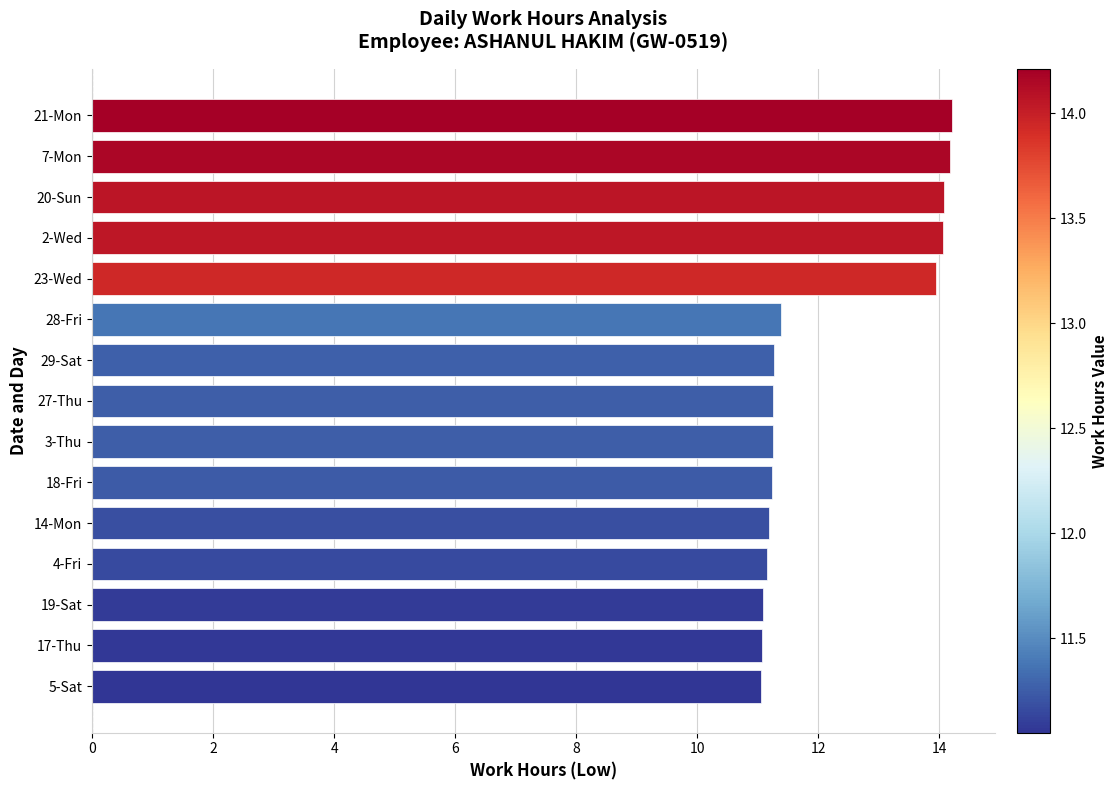

True or false: the data shows 11.1 at 17-Thu.

True